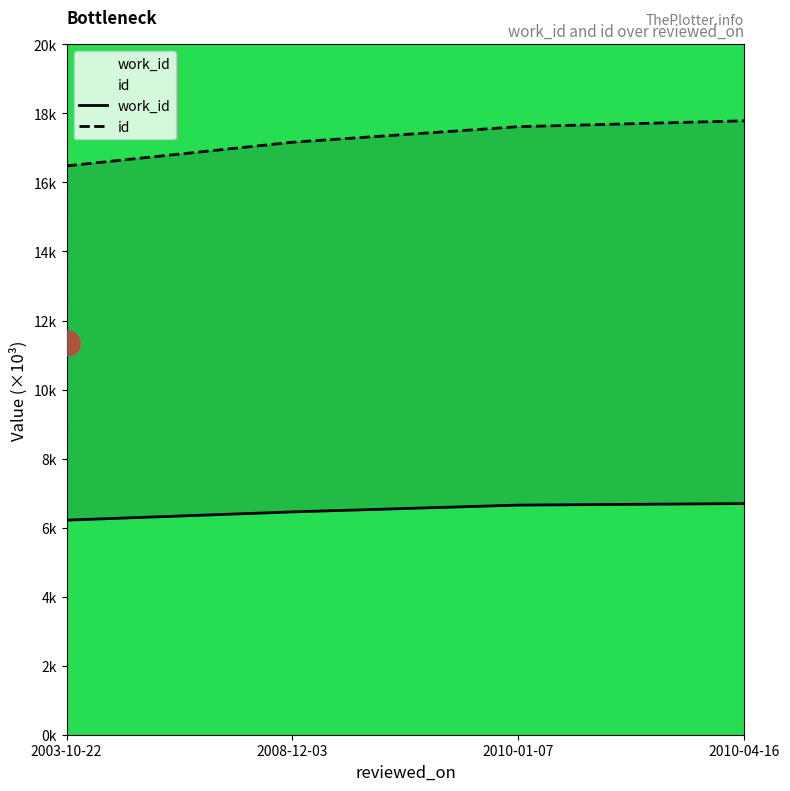

Count the id values in the range 17 to 18.

3